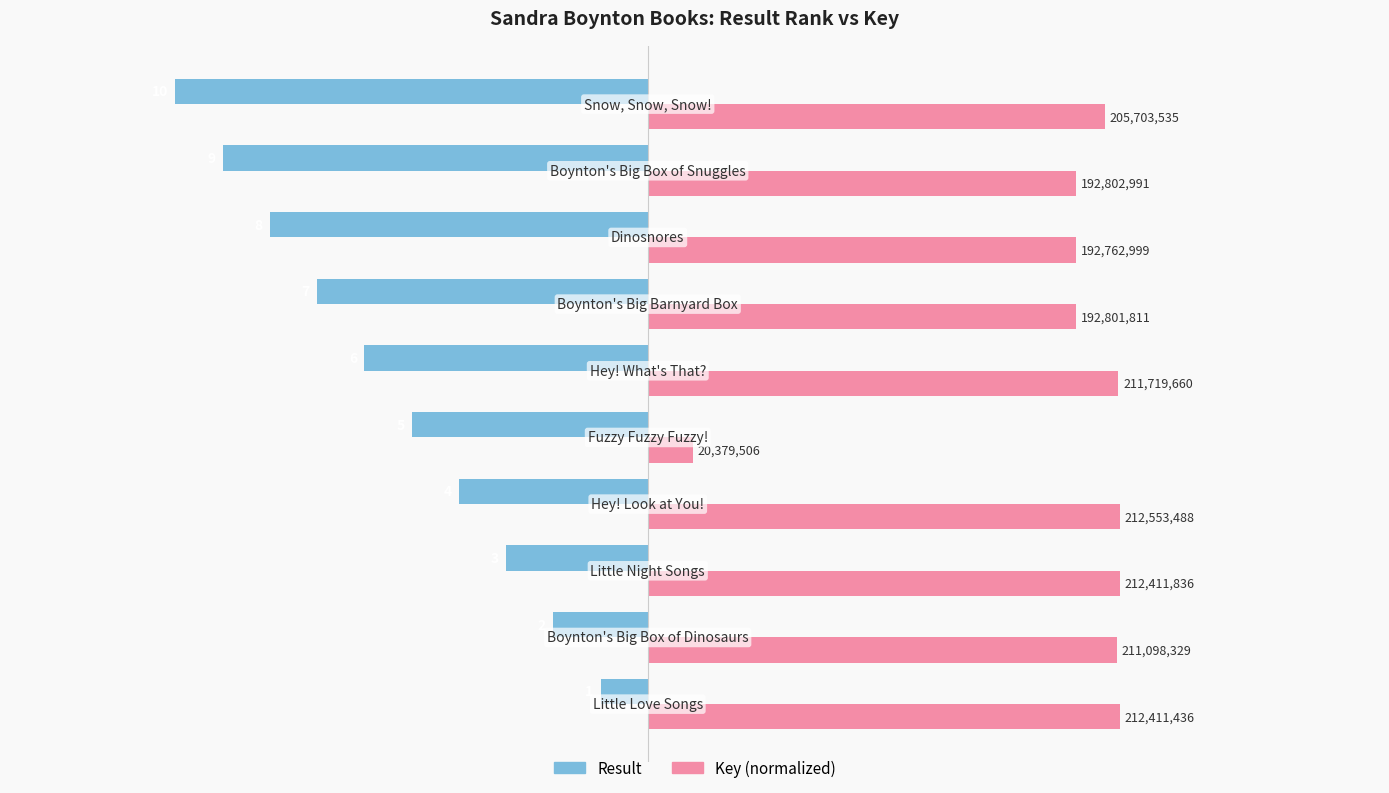

What are all the series names shown in the legend?

Result, Key (normalized)